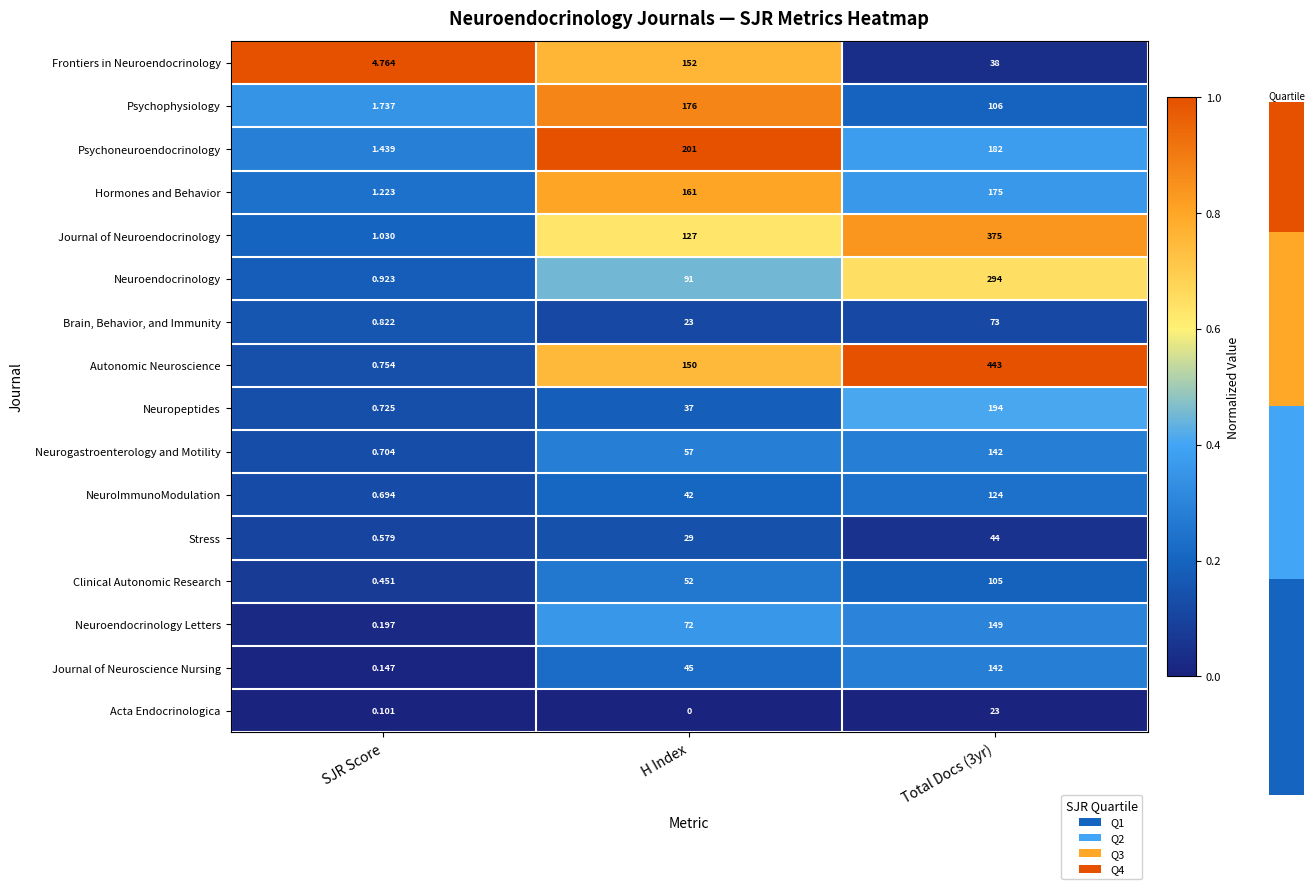

What is the total value across all series at SJR Score?

16.3